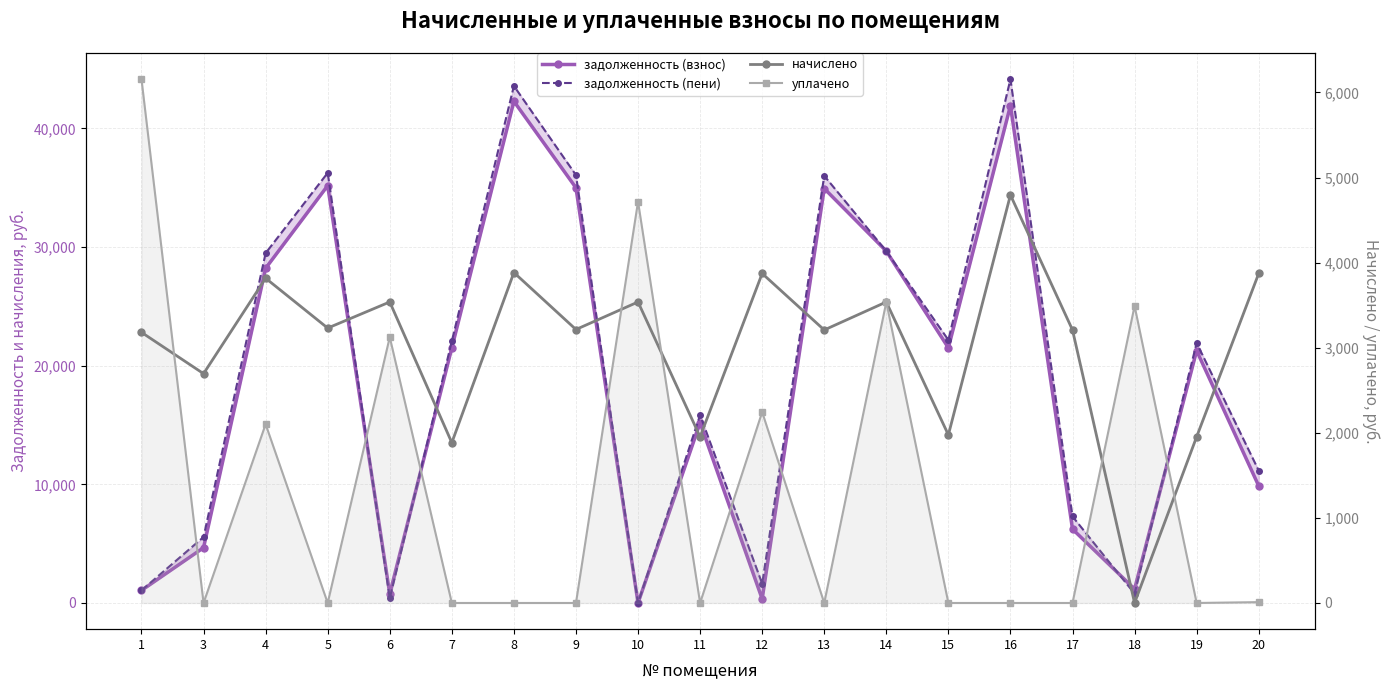

Where does the задолженность (взнос) series first go above 21264?

4